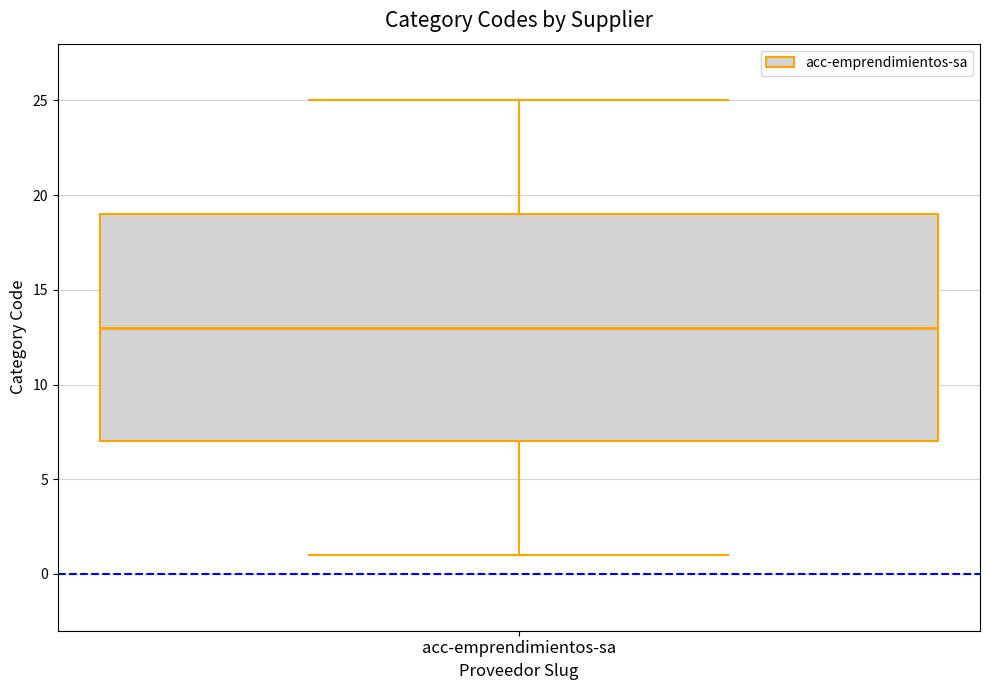

Transcribe this box plot: give where the median line is, the range the box spans, and where the two whiskers end, as read against the y-axis. The values are not printed on the chart, so give them approximately, as read against the axis.

median 13, box 7 to 19, whiskers 1 to 25